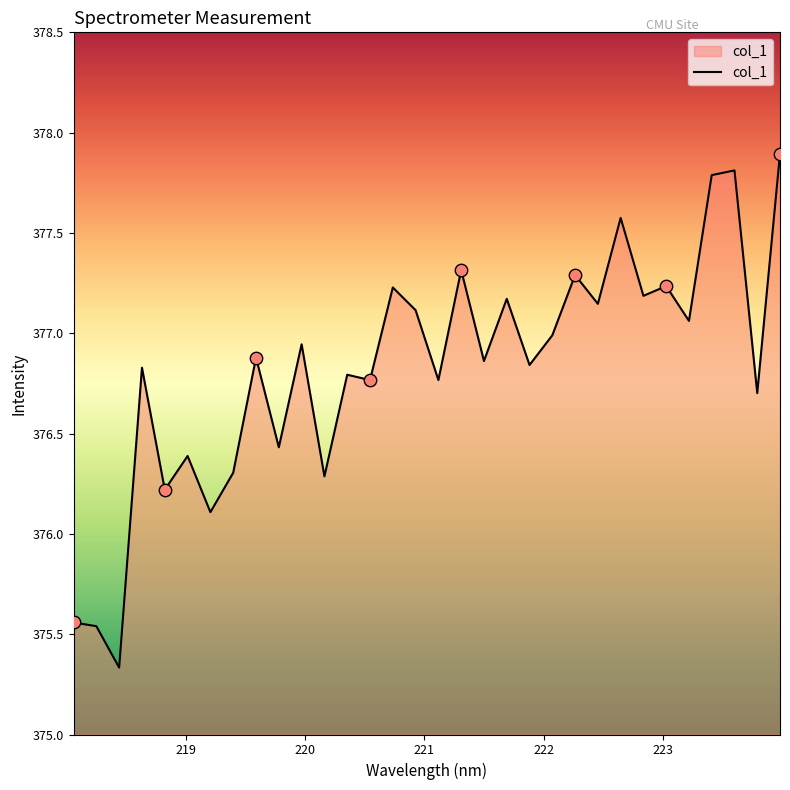

What is the minimum value shown in the chart?

375.3